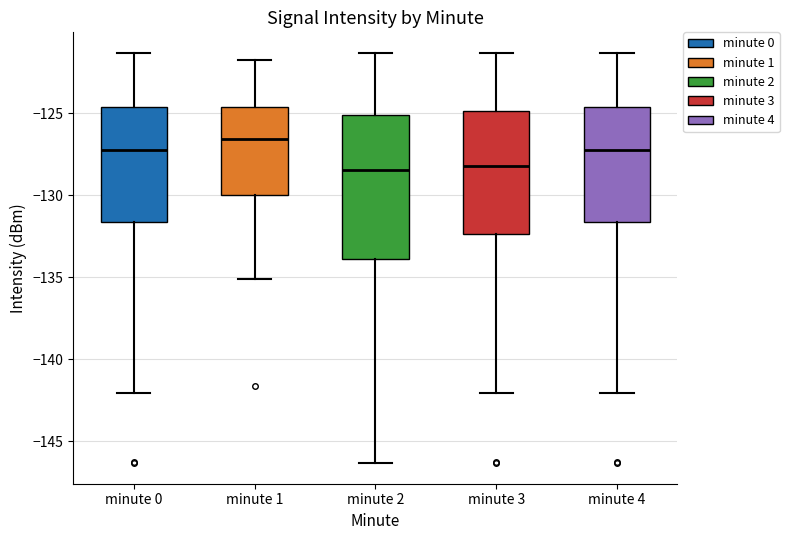

Reading left to right, transcribe this box plot: for each box, give where its median line is, the range the box spans, and where its two whiskers end, as read against the y-axis. The values are not printed on the chart, so give them approximately, as read against the axis.

minute 0: median -127.0, box -131.5 to -124.5, whiskers -142.0 to -121.5
minute 1: median -126.5, box -130.0 to -124.5, whiskers -135.0 to -121.5
minute 2: median -128.5, box -134.0 to -125.0, whiskers -146.5 to -121.5
minute 3: median -128.0, box -132.5 to -125.0, whiskers -142.0 to -121.5
minute 4: median -127.0, box -131.5 to -124.5, whiskers -142.0 to -121.5